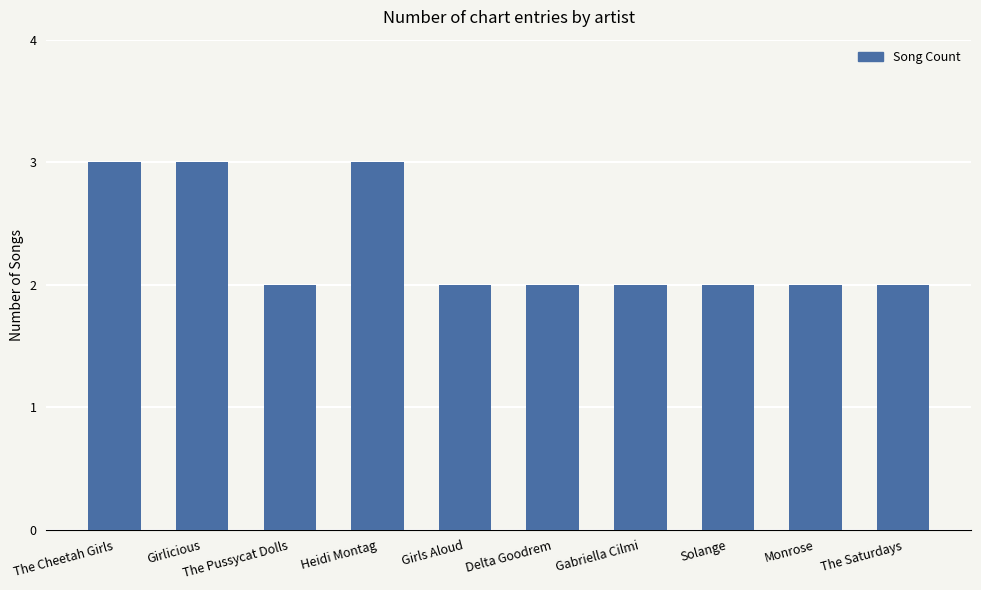

Reading left to right, transcribe all the data shown in this chart.

3	3	2	3	2	2	2	2	2	2